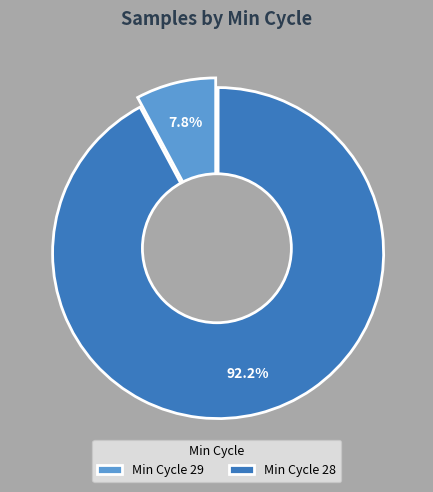

Which slice is the smallest?

29